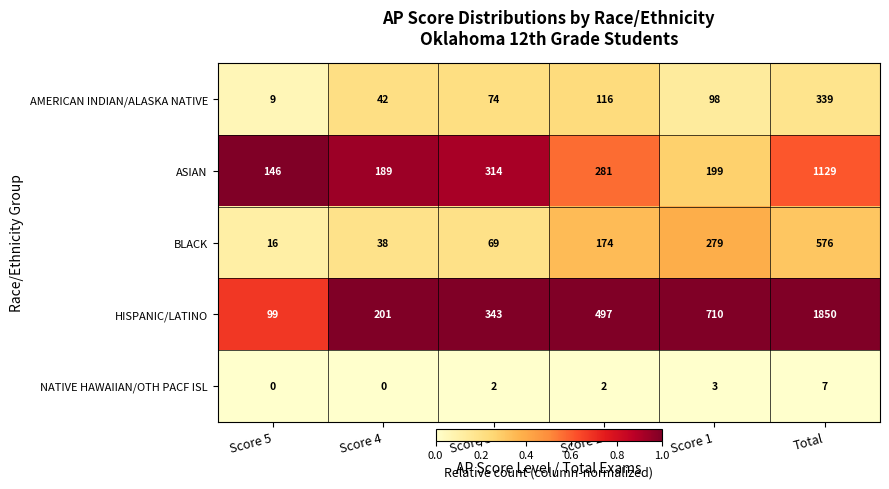

Reading right to left, transcribe all the data shown in this chart.

AMERICAN INDIAN/ALASKA NATIVE: Total=339	Score 1=98	Score 2=116	Score 3=74	Score 4=42	Score 5=9
ASIAN: Total=1129	Score 1=199	Score 2=281	Score 3=314	Score 4=189	Score 5=146
BLACK: Total=576	Score 1=279	Score 2=174	Score 3=69	Score 4=38	Score 5=16
HISPANIC/LATINO: Total=1850	Score 1=710	Score 2=497	Score 3=343	Score 4=201	Score 5=99
NATIVE HAWAIIAN/OTH PACF ISL: Total=7	Score 1=3	Score 2=2	Score 3=2	Score 4=0	Score 5=0